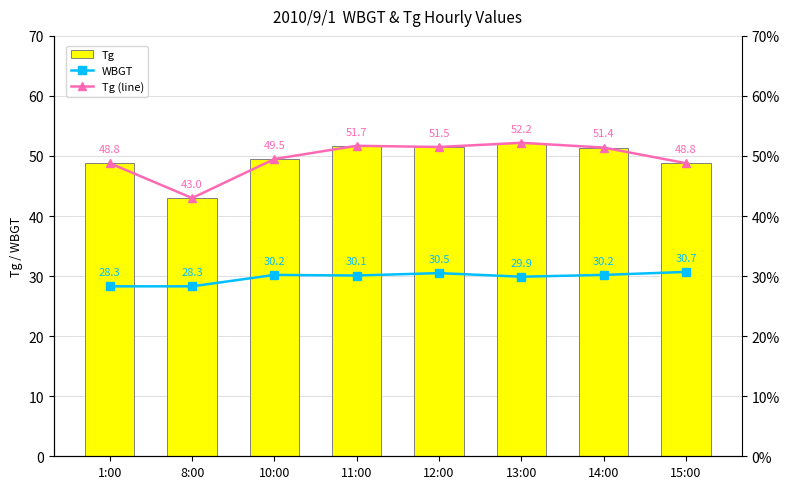

What is the difference between the Tg (line) values at 15:00 and 12:00?

2.7